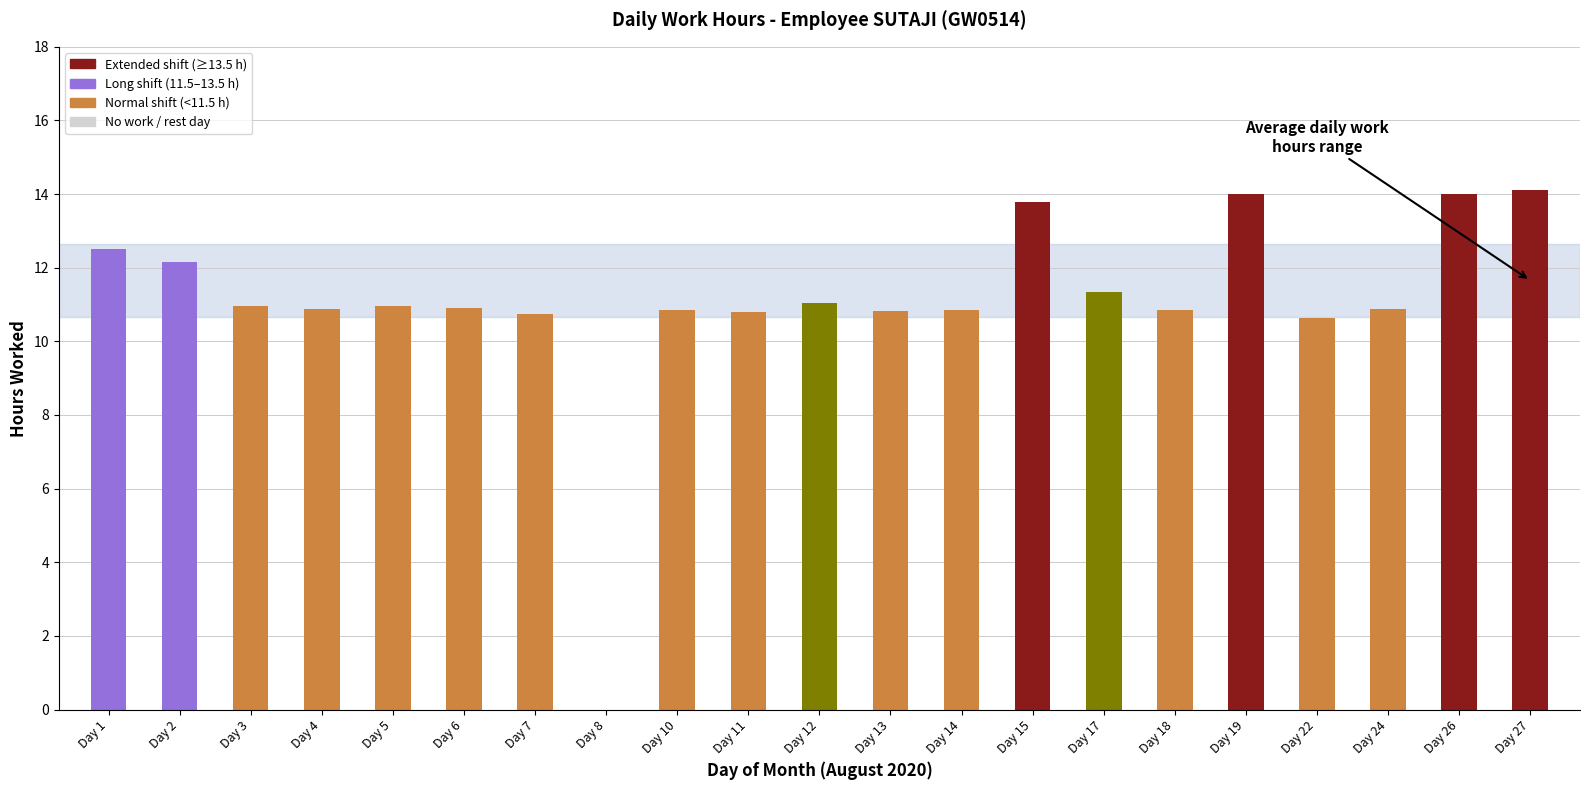

What is the sum of the values at Day 14 and Day 5?

21.8